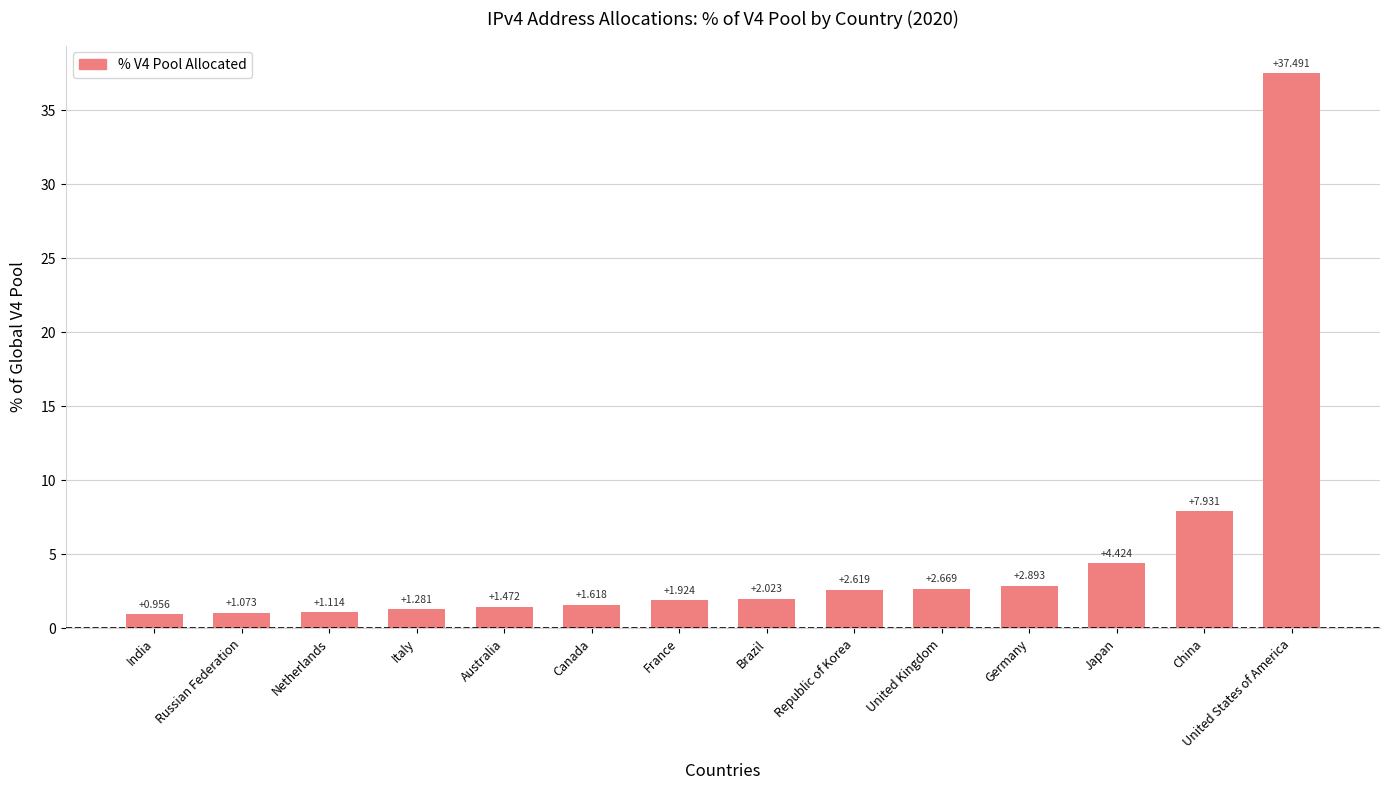

List the labels in order of value, largest first.

United States of America, China, Japan, Germany, United Kingdom, Republic of Korea, Brazil, France, Canada, Australia, Italy, Netherlands, Russian Federation, India